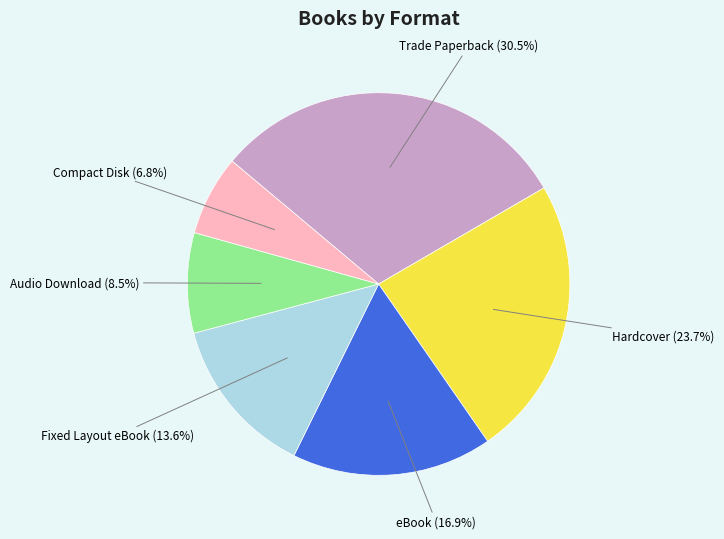

Is there any slice that represents more than half of the pie?

No